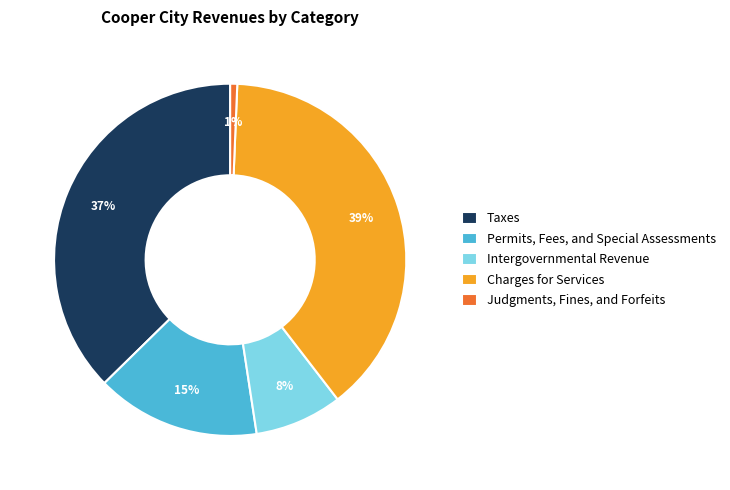

Approximately how many times larger is the value at Permits, Fees, and Special Assessments compared to Intergovernmental Revenue?

1.9